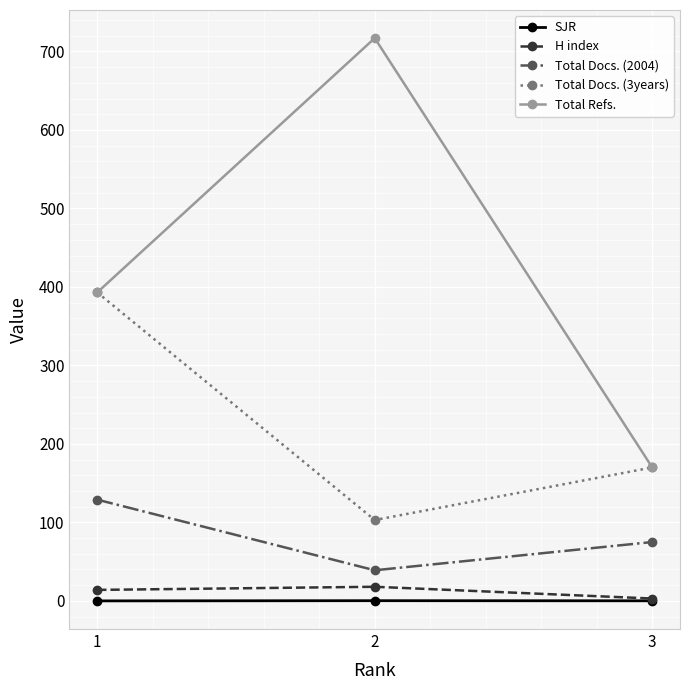

What value does the Total Docs. (2004) series have at 1?

129.0